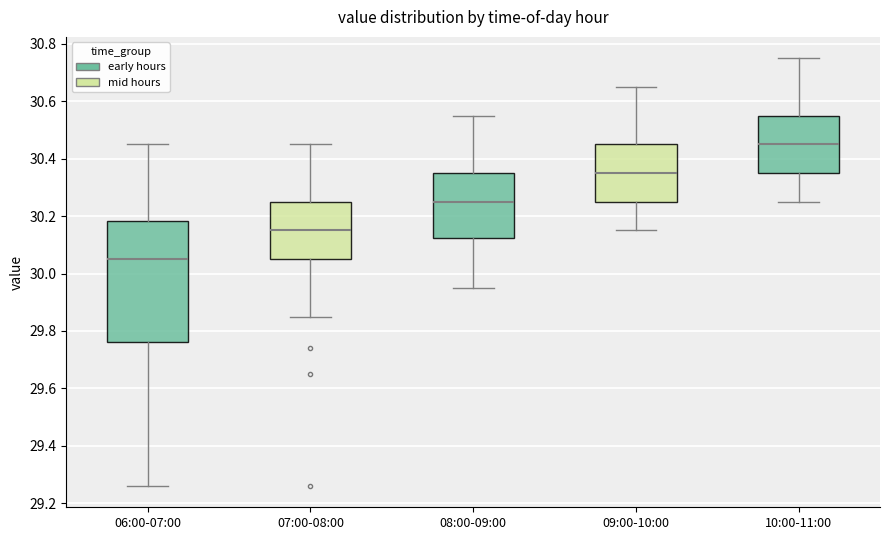

Reading left to right, read every box against the y-axis: the position of its median line, the range the box covers, and the ends of its whiskers. The values are not printed on the chart, so give them approximately, as read against the axis.

06:00-07:00: median 30.06, box 29.76 to 30.18, whiskers 29.26 to 30.46
07:00-08:00: median 30.16, box 30.06 to 30.26, whiskers 29.86 to 30.46
08:00-09:00: median 30.26, box 30.12 to 30.36, whiskers 29.96 to 30.56
09:00-10:00: median 30.36, box 30.26 to 30.46, whiskers 30.16 to 30.66
10:00-11:00: median 30.46, box 30.36 to 30.56, whiskers 30.26 to 30.76